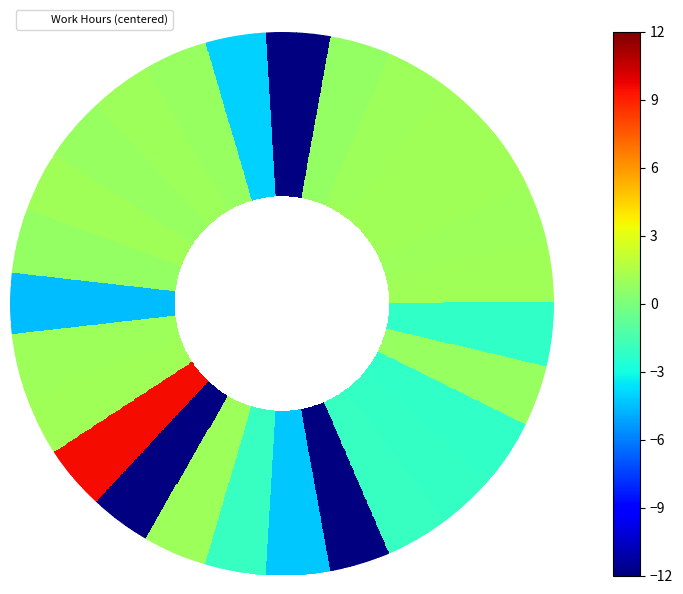

List the labels in order of value, largest first.

17, 12, 3, 1, 4, 16, 19, 2, 5, 10, 15, 9, 26, 11, 6, 13, 20, 23, 24, 25, 27, 8, 21, 14, 7, 18, 22